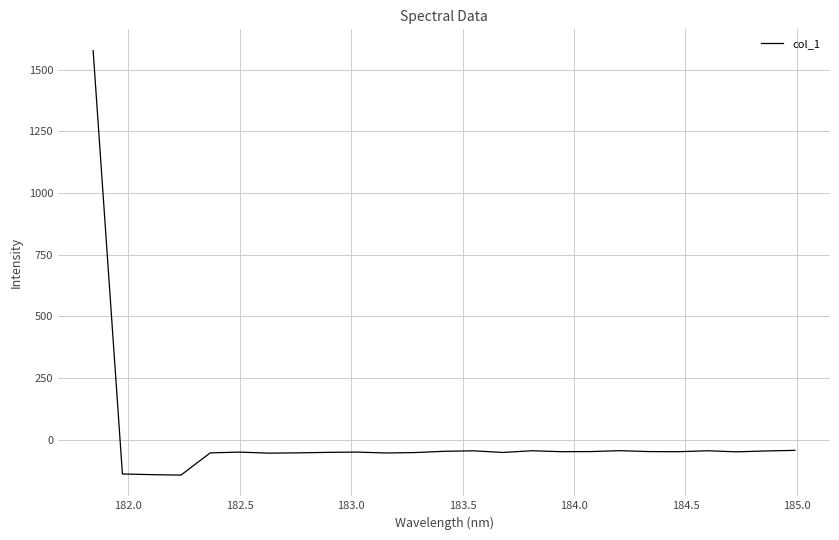

How many negative values are there?

24